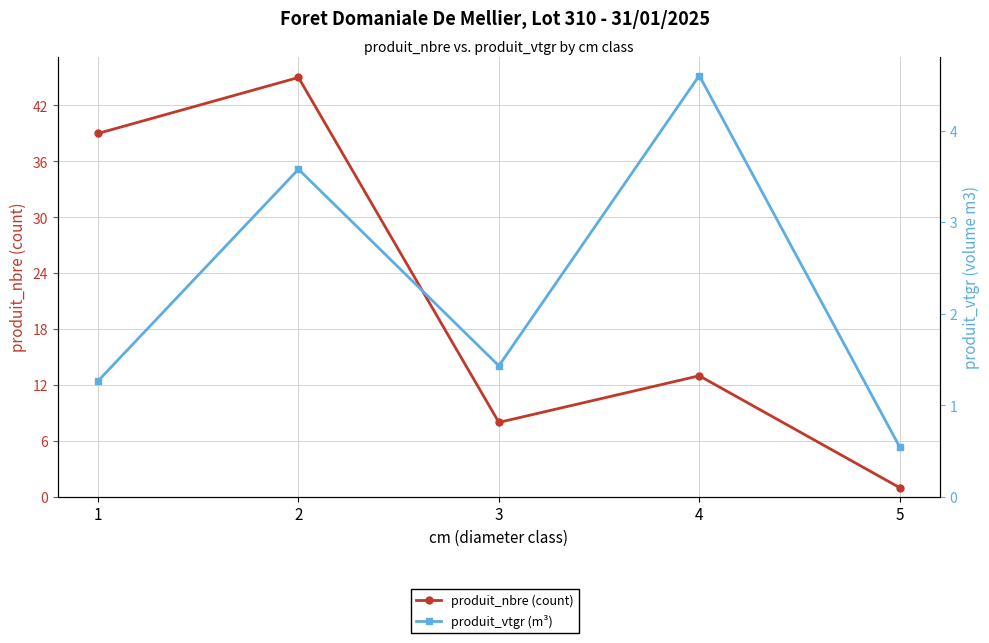

Which series has the largest range (max minus min)?

produit_nbre (count)